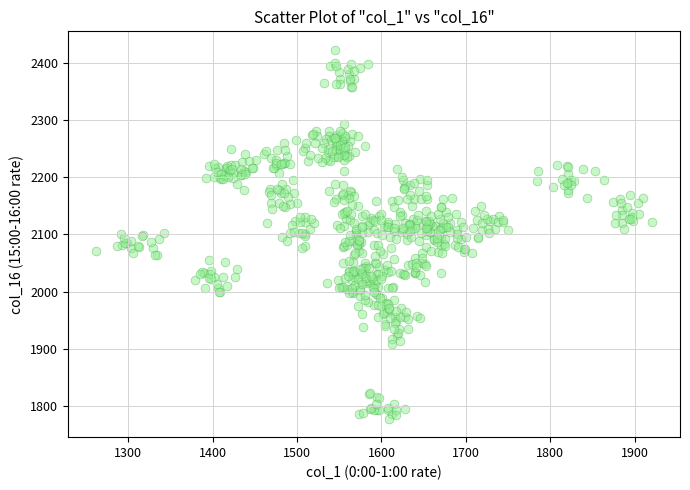

What is the range of X values (max minus min)?

659.5